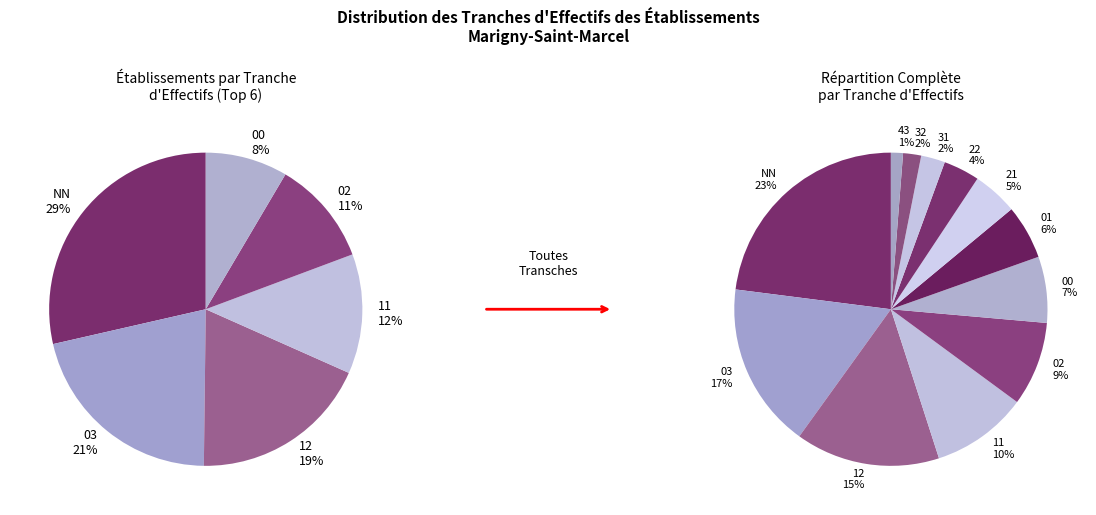

Approximately how many times larger is the value at 22 compared to 12?

0.2